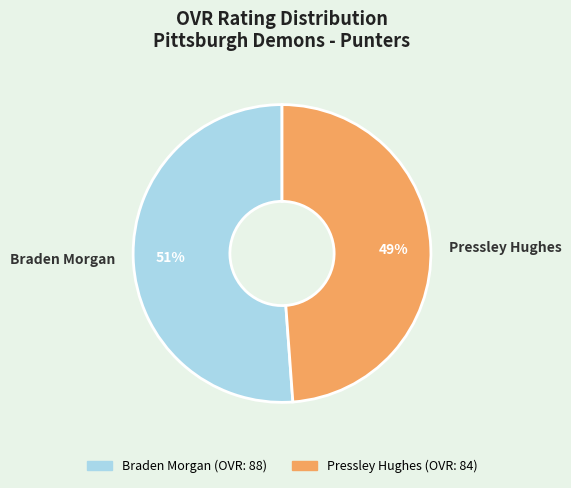

What is the ratio of the value at Pressley Hughes to the value at Braden Morgan?

1.0